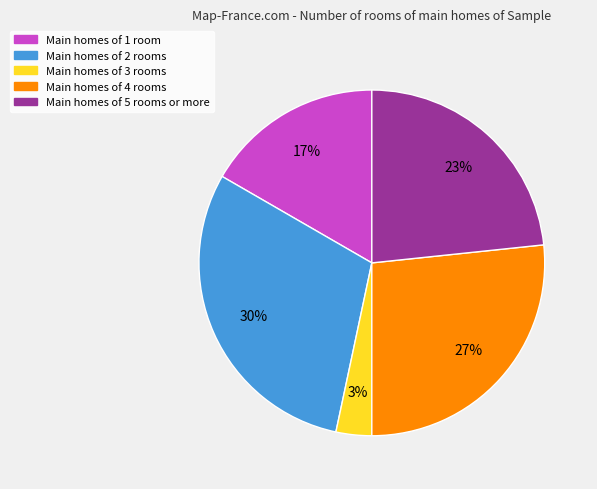

Rank the categories by value from highest to lowest.

Main homes of 2 rooms, Main homes of 4 rooms, Main homes of 5 rooms or more, Main homes of 1 room, Main homes of 3 rooms